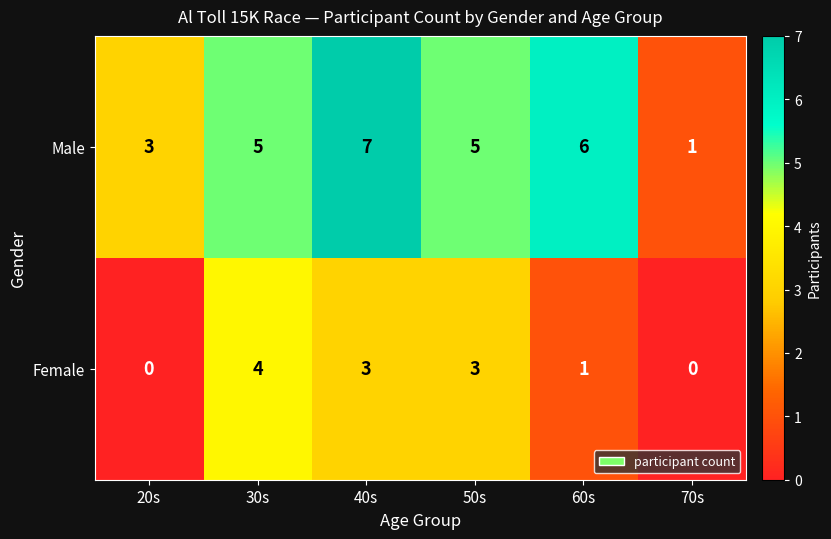

True or false: Male has a value of 0 at 70s.

False